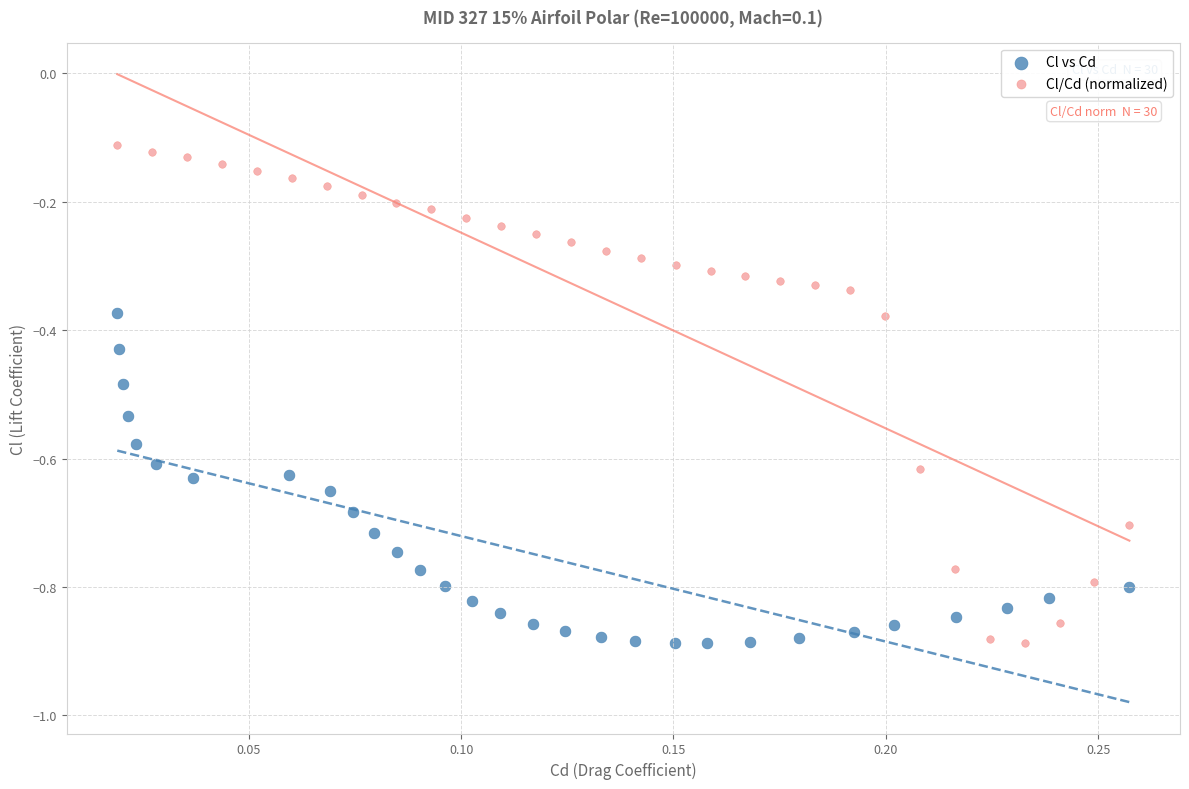

Which series reaches the maximum Y coordinate?

Cl/Cd (normalized)